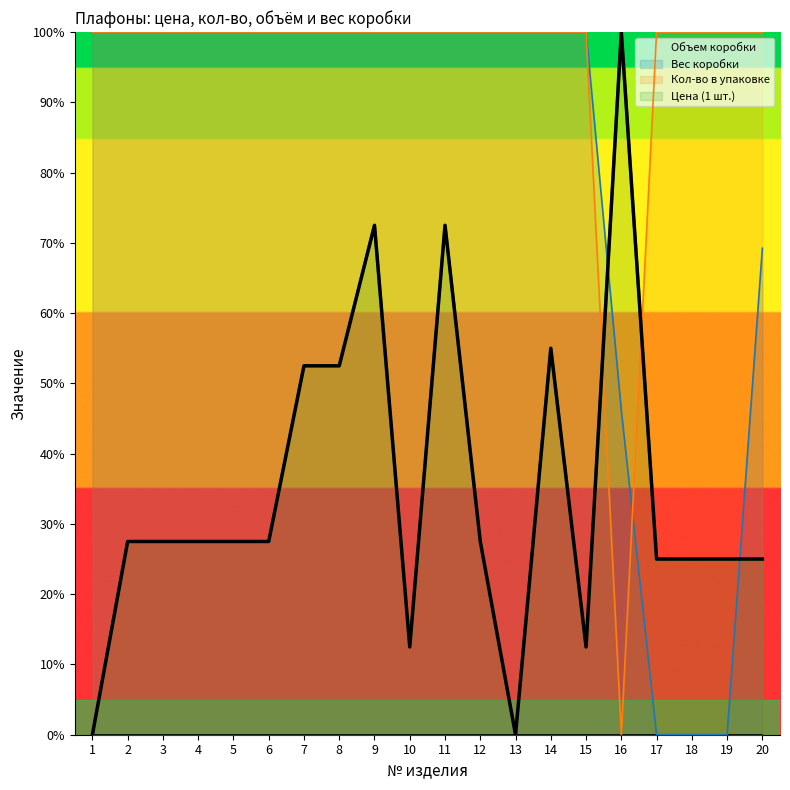

What is the value of the Кол-во в упаковке point at the 1st from the left?

100.0